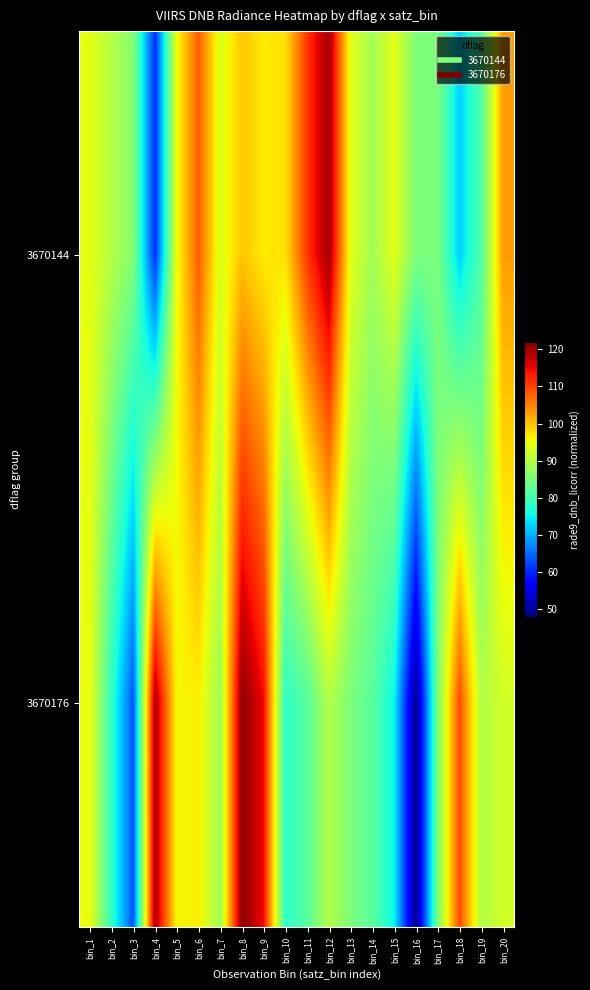

Between bin_1 and bin_9, which series saw the biggest shift?

3670176